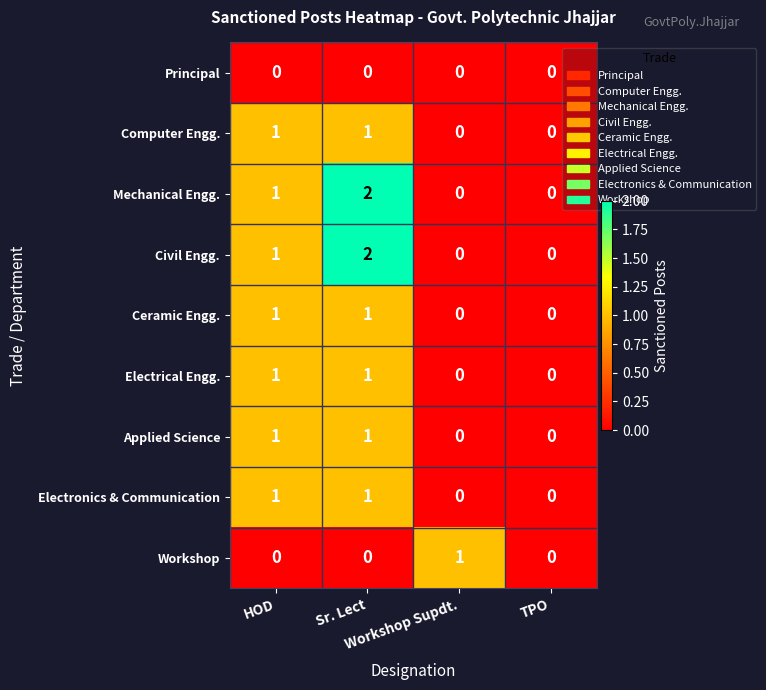

How many Applied Science values are between 0 and 1?

4